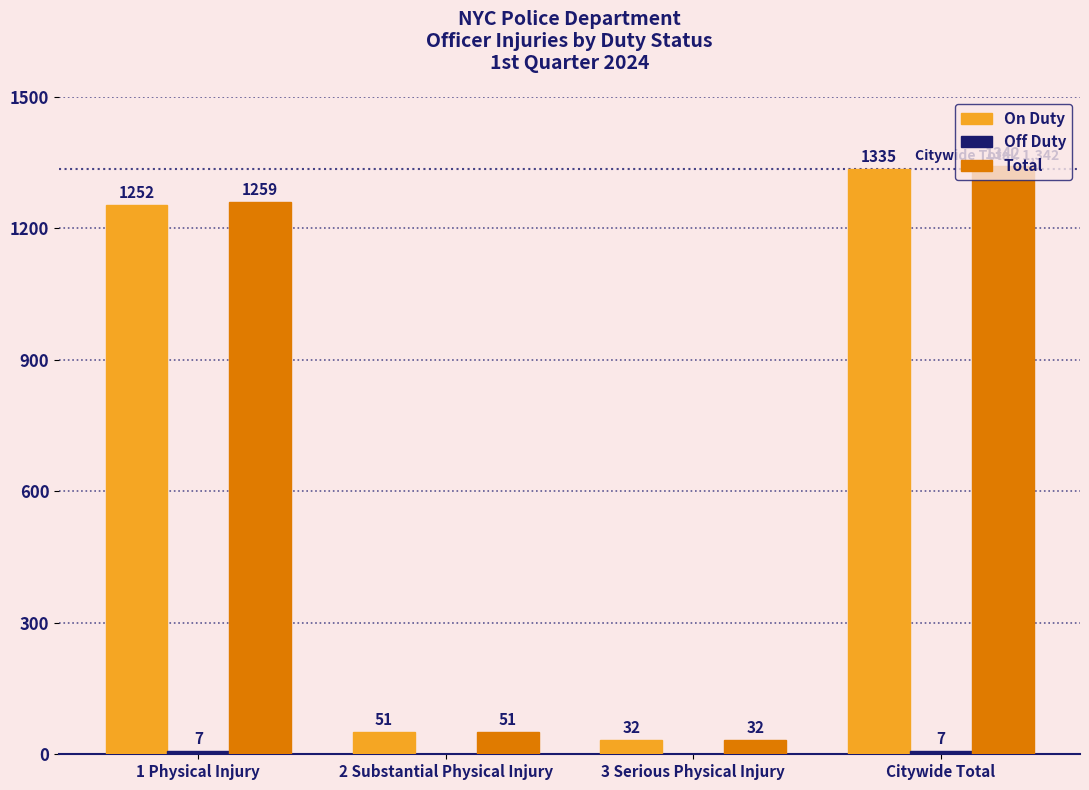

How many groups of bars are there?

4